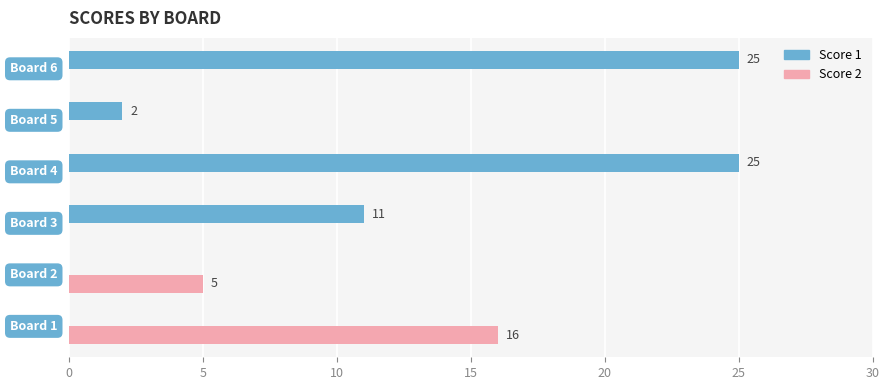

Which series has the widest spread of values?

Score 1